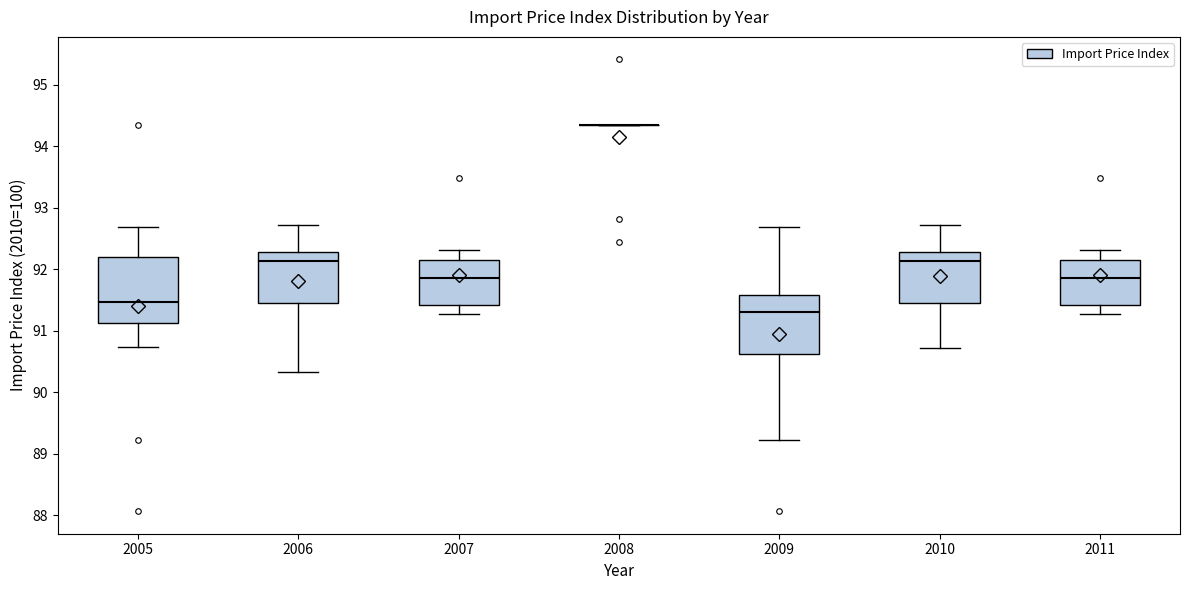

Reading left to right, read every box against the y-axis: the position of its median line, the range the box covers, and the ends of its whiskers. The values are not printed on the chart, so give them approximately, as read against the axis.

2005: median 91.5, box 91.1 to 92.2, whiskers 90.7 to 92.7
2006: median 92.1, box 91.5 to 92.3, whiskers 90.3 to 92.7
2007: median 91.9, box 91.4 to 92.2, whiskers 91.3 to 92.3
2008: box collapsed to a line at 94.3, whiskers 94.3 to 94.3
2009: median 91.3, box 90.6 to 91.6, whiskers 89.2 to 92.7
2010: median 92.1, box 91.5 to 92.3, whiskers 90.7 to 92.7
2011: median 91.9, box 91.4 to 92.2, whiskers 91.3 to 92.3